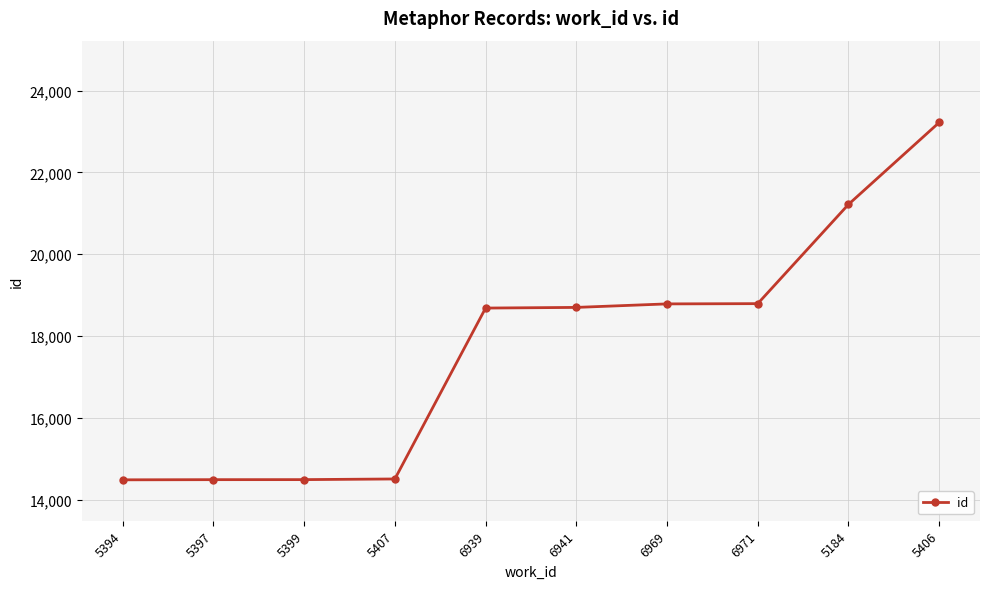

What is the label of the 2nd point from the left?

5397